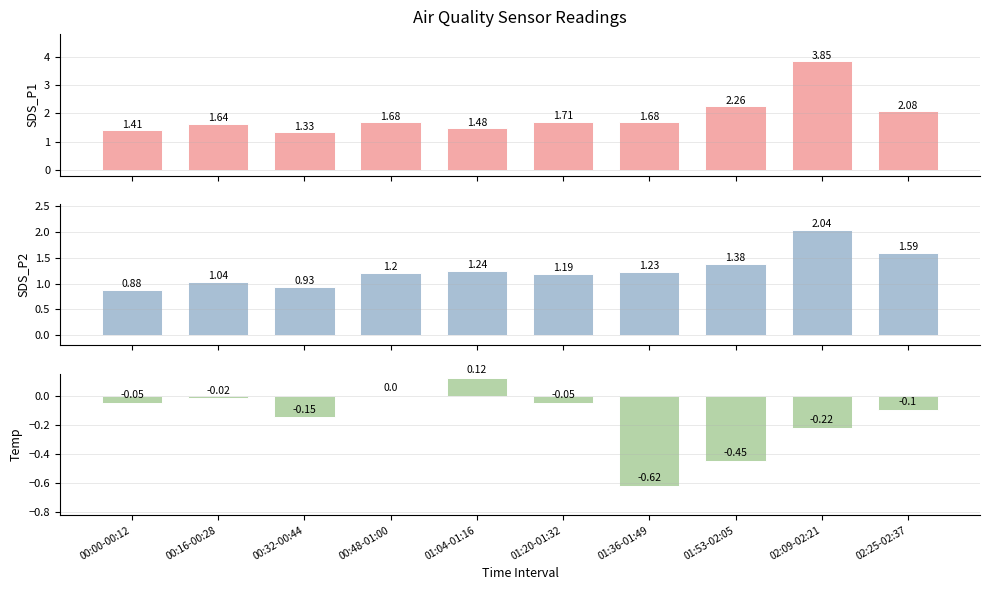

Reading right to left, transcribe all the data shown in this chart.

SDS_P1: 2.1	3.9	2.3	1.7	1.7	1.5	1.7	1.3	1.6	1.4
SDS_P2: 1.6	2.0	1.4	1.2	1.2	1.2	1.2	0.9	1.0	0.9
Temp: -0.1	-0.2	-0.5	-0.6	-0.1	0.1	0.0	-0.1	-0.0	-0.1